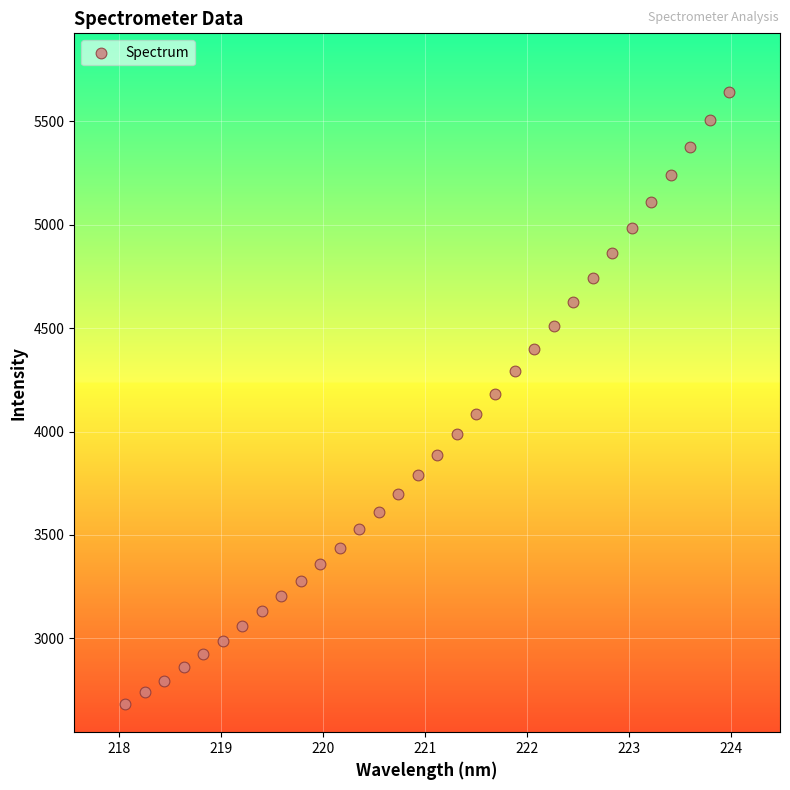

What is the range of Y values (max minus min)?

2962.3